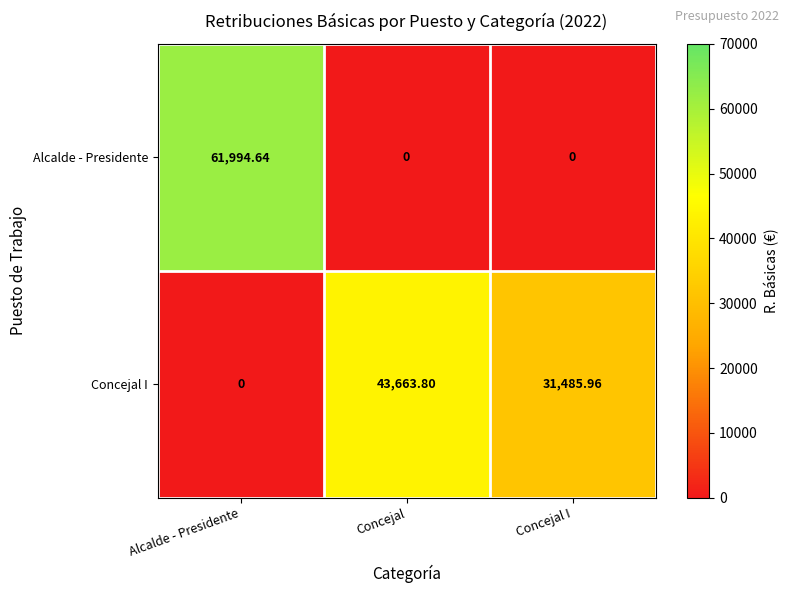

List the series in order of their overall mean, lowest first.

Alcalde - Presidente, Concejal I